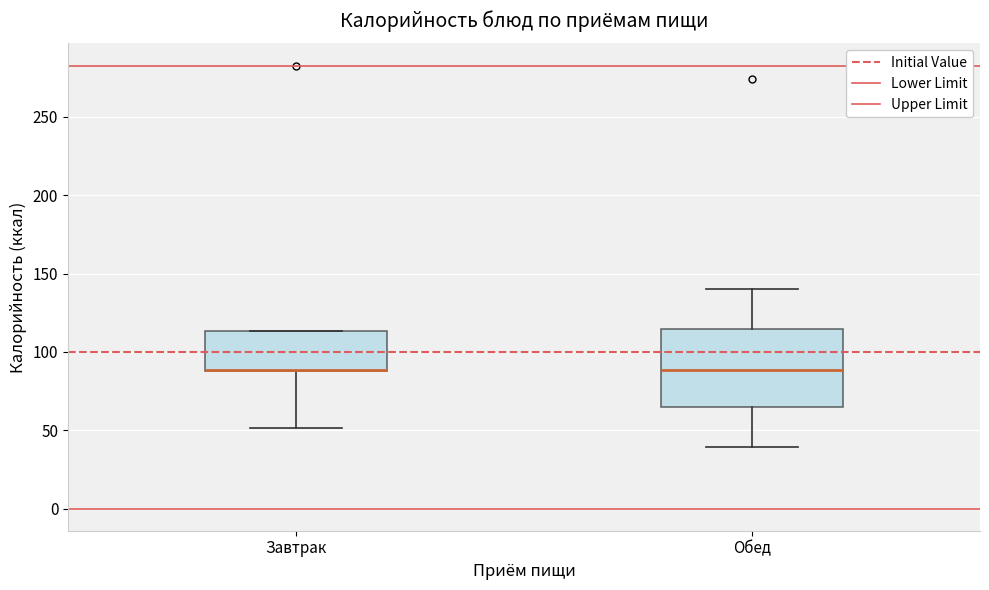

Reading left to right, read every box against the y-axis: the position of its median line, the range the box covers, and the ends of its whiskers. The values are not printed on the chart, so give them approximately, as read against the axis.

Завтрак: median 90 (drawn on the box's lower edge), box 90 to 115, whiskers 50 to 115
Обед: median 90, box 65 to 115, whiskers 40 to 140